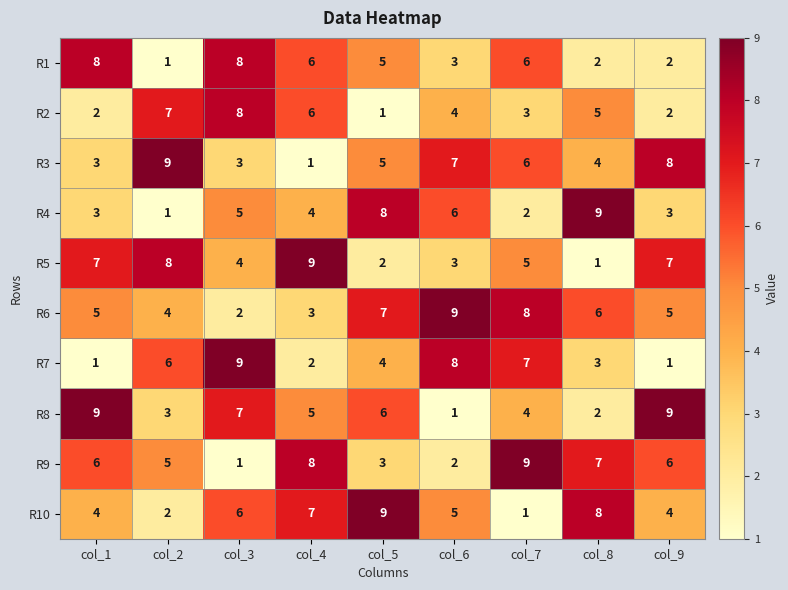

What is the total value across all series at col_3?

53